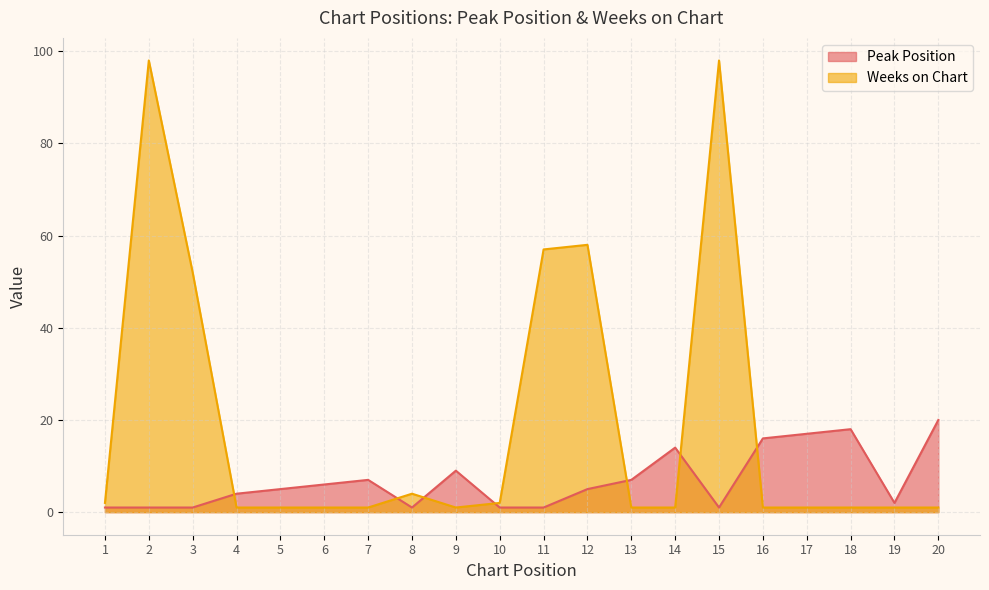

What is the difference between the maximum and minimum values in the Weeks on Chart series?

97